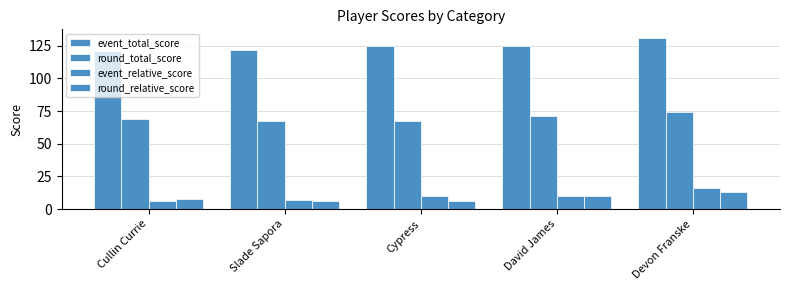

True or false: round_relative_score has a value of 7 at David James.

False